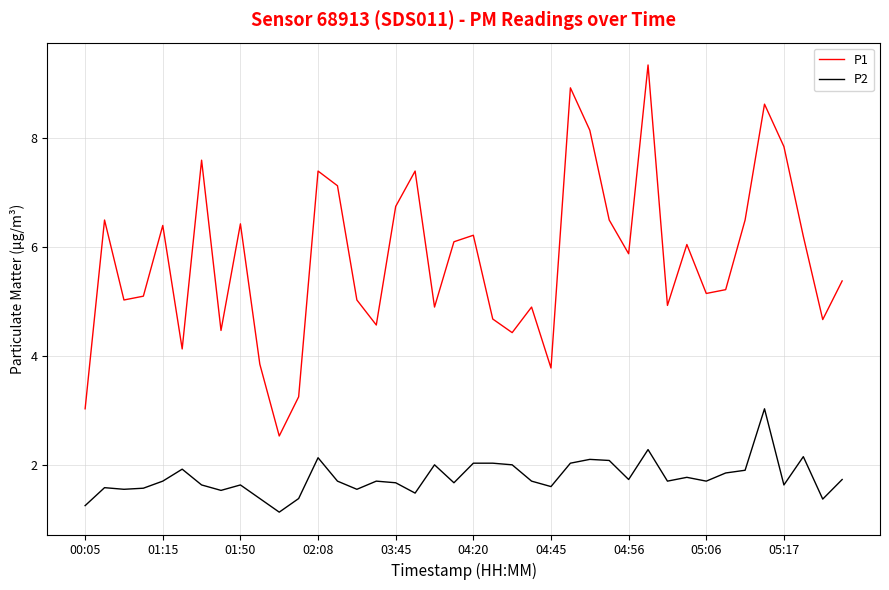

Rank the series by their average value, from lowest to highest.

P2, P1